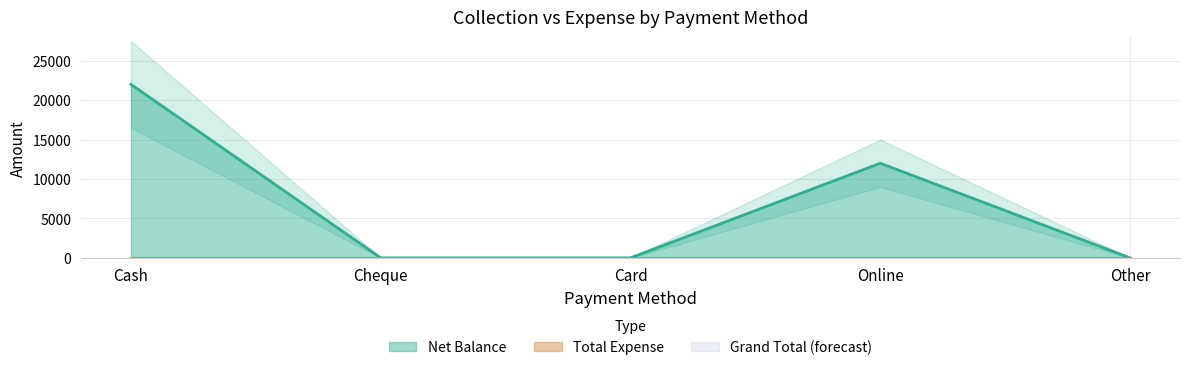

Which has a higher value, Cheque or Other?

Cheque